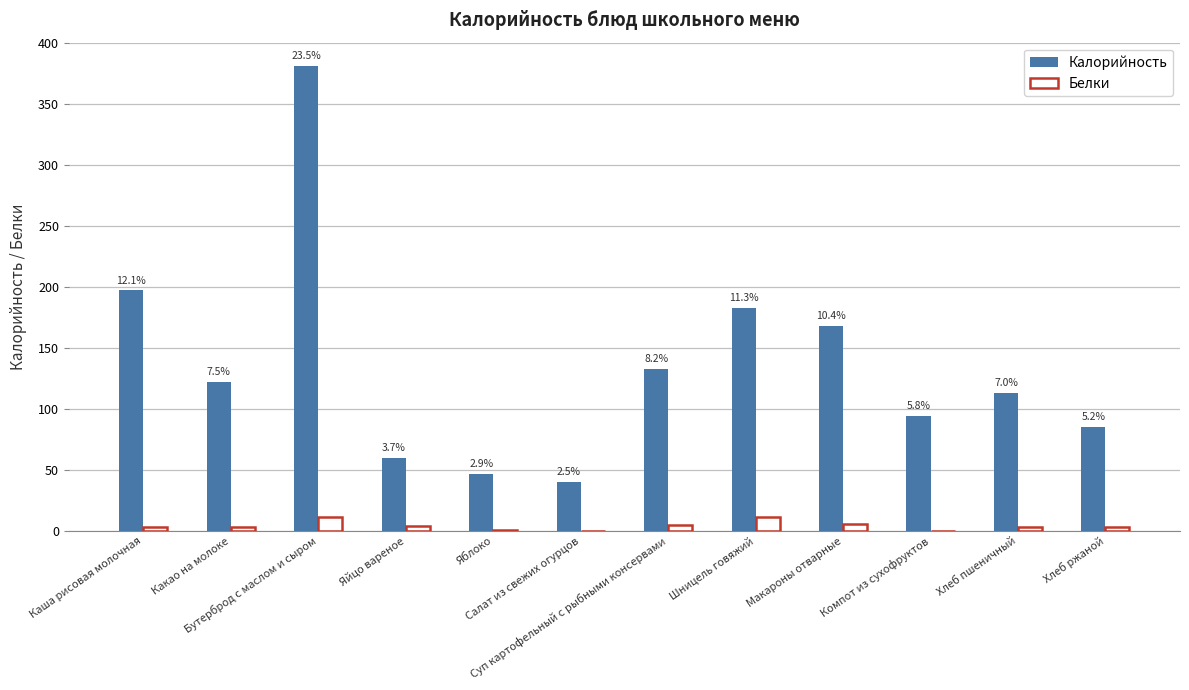

What are all the series names shown in the legend?

Калорийность, Белки